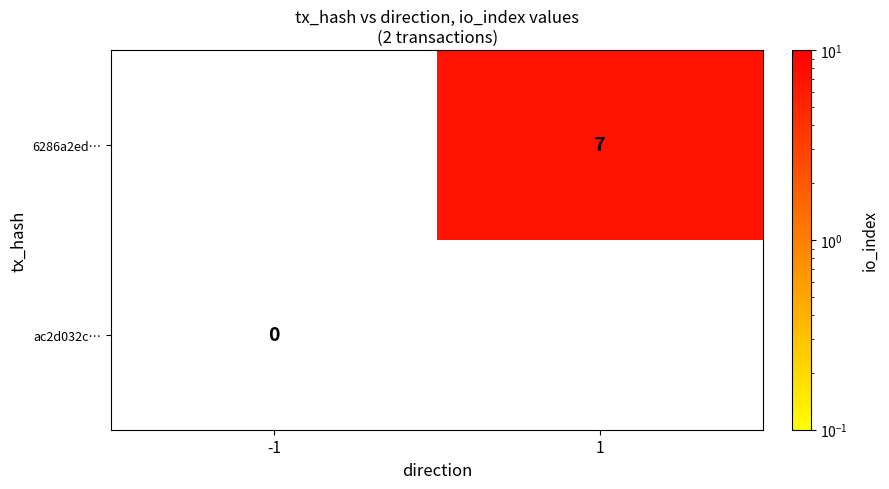

Is it true that 6286a2ed… equals 4 at 1?

False